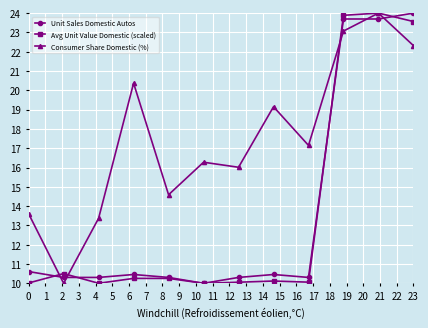

Which series ends up on top after the final intersection of Consumer Share Domestic (%) and Unit Sales Domestic Autos?

Unit Sales Domestic Autos